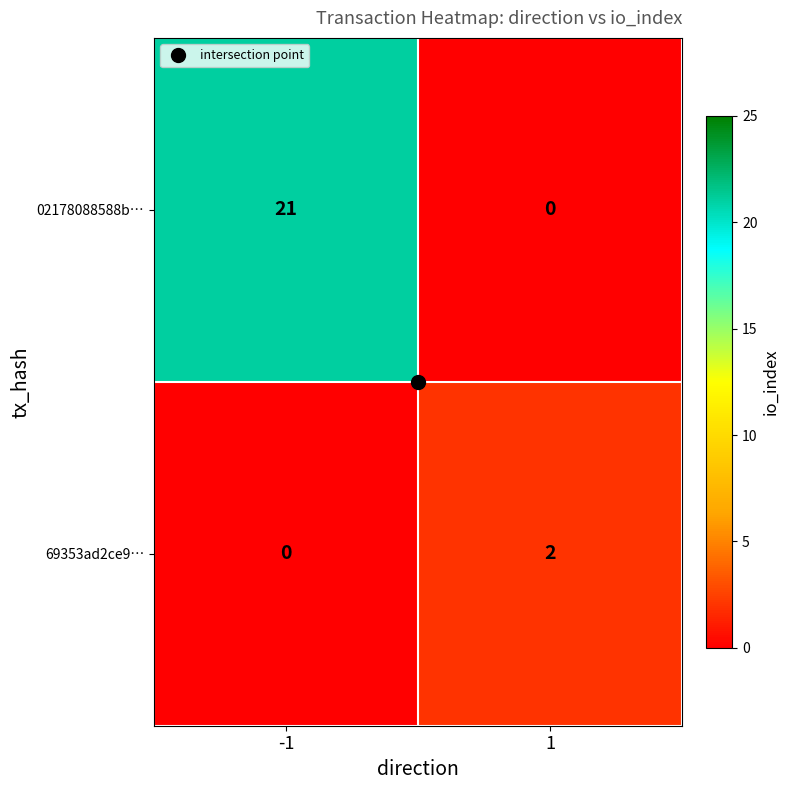

What is the greatest value displayed?

21